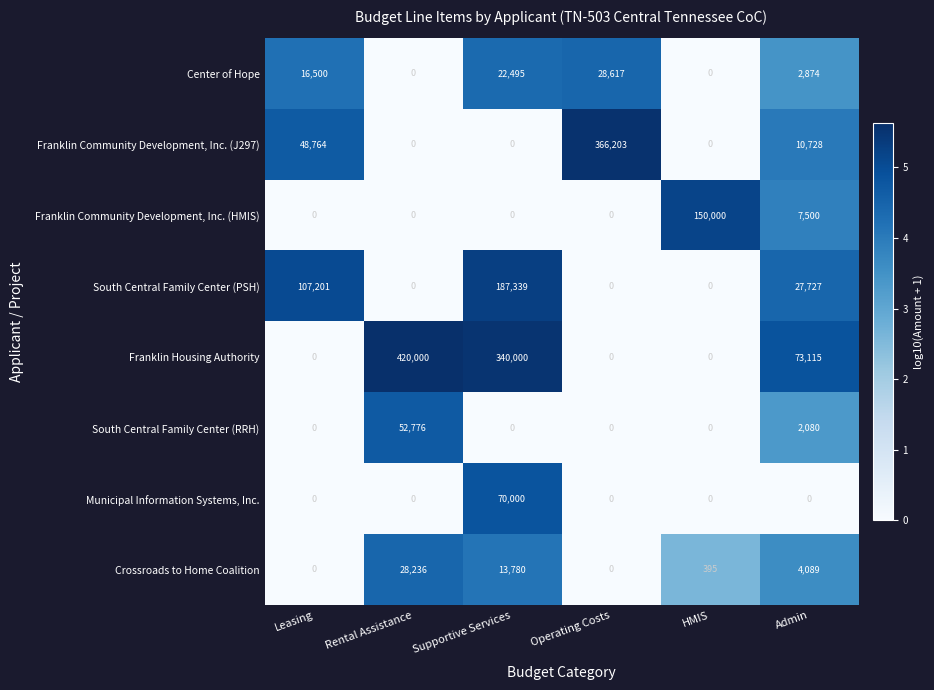

The value of Franklin Housing Authority at HMIS is 187843. True or false?

False